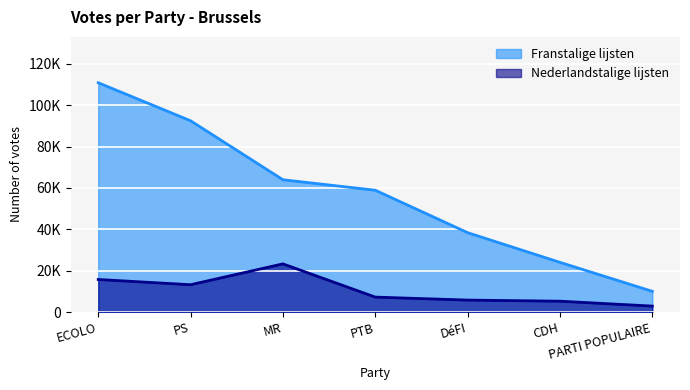

True or false: Franstalige lijsten has more than 0 points higher than both neighbors.

False